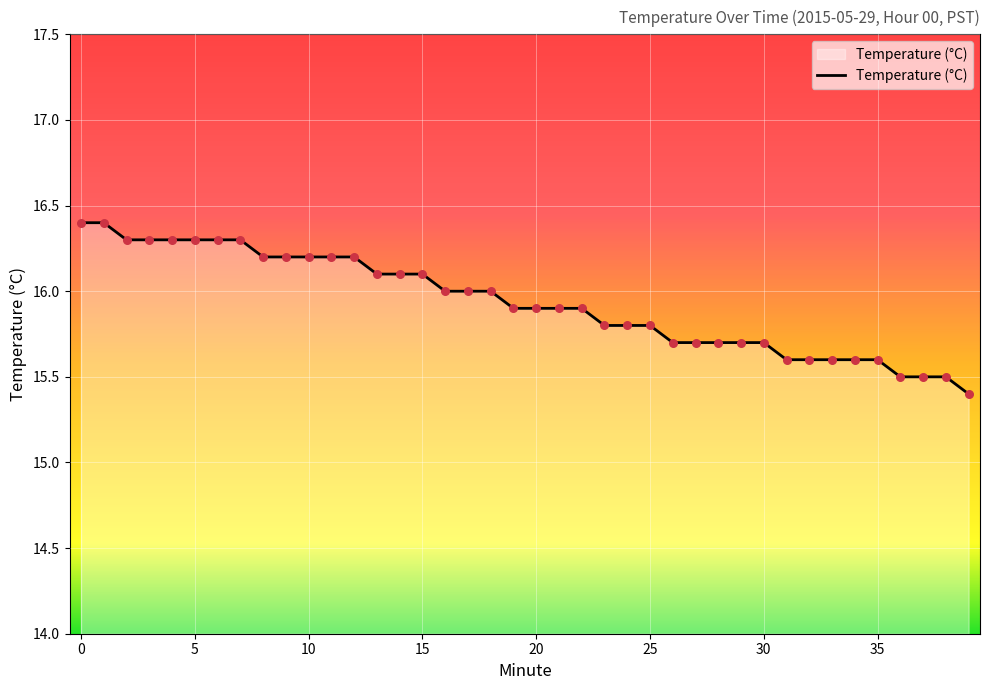

What is the greatest value displayed?

16.4